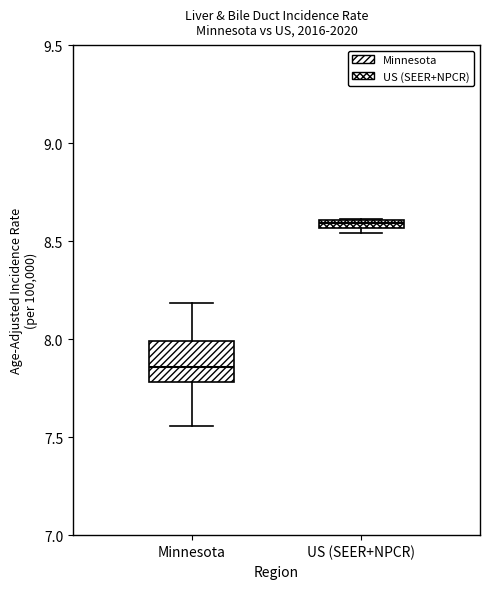

Comparing the boxes themselves (not the whiskers), which one is the tallest?

Minnesota